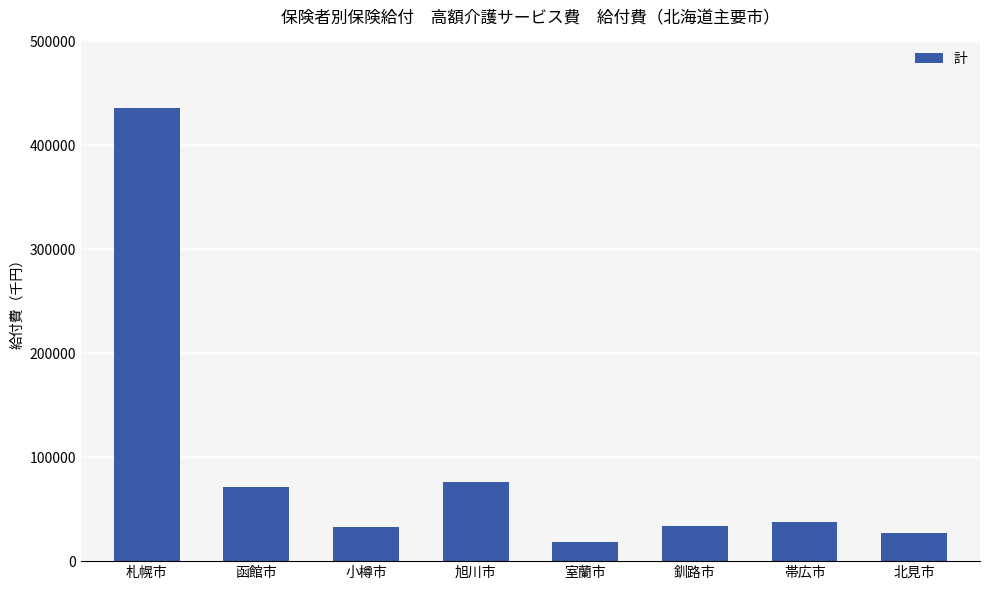

What is the value of the 6th bar from the left?

33338.9